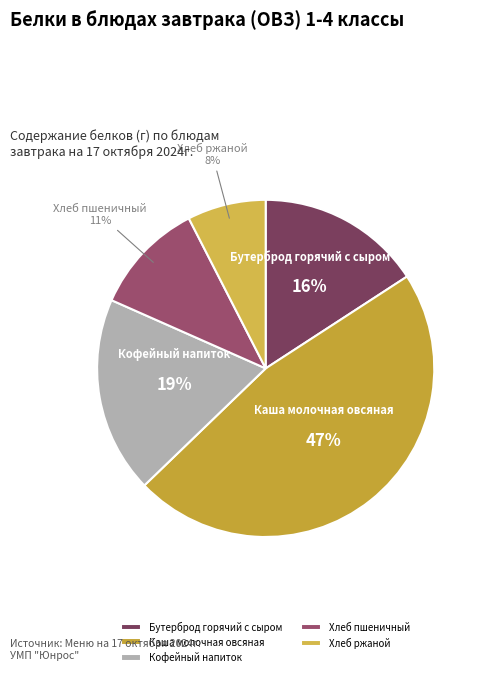

Combined, do Хлеб пшеничный and Бутерброд горячий с сыром account for over 50%?

No